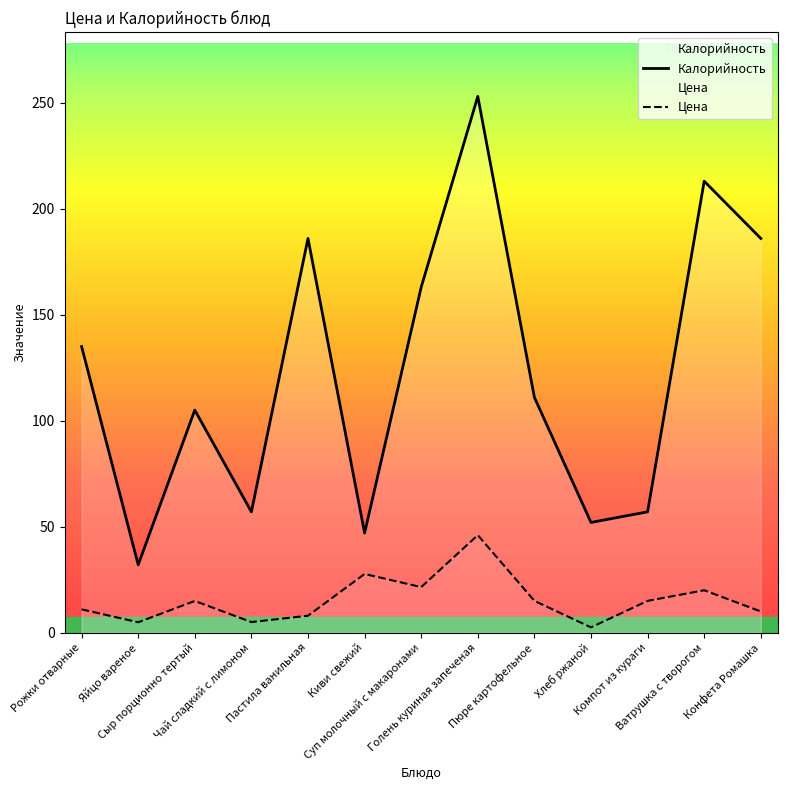

Reading right to left, what are all the values shown in this chart?

Калорийность: 186.0	213.0	57.0	52.0	111.0	253.0	163.0	47.0	186.0	57.0	105.0	32.0	135.0
Цена: 10.0	20.0	15.0	2.5	15.0	46.0	21.5	27.7	8.0	5.0	14.9	4.9	11.0